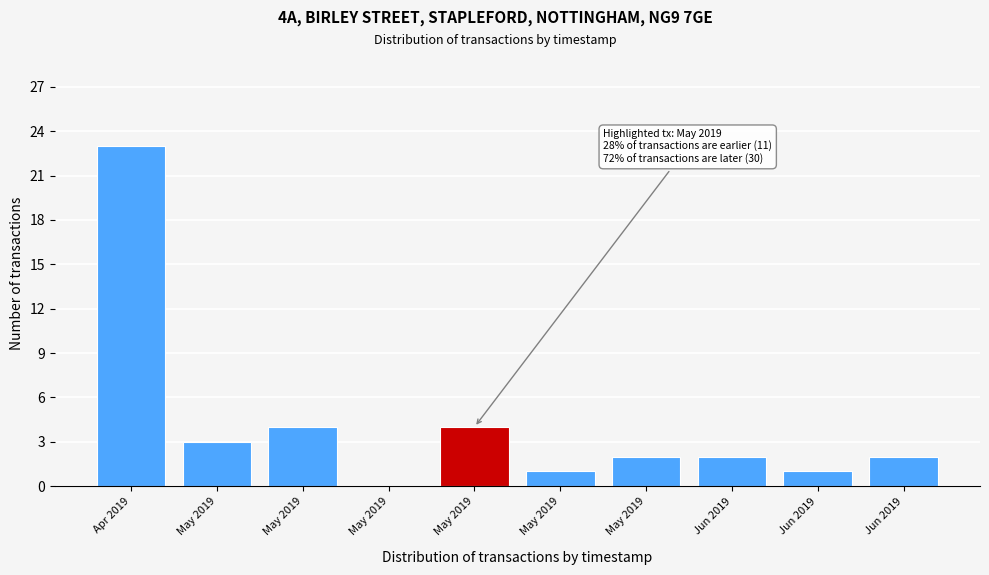

How many values are above zero?

9